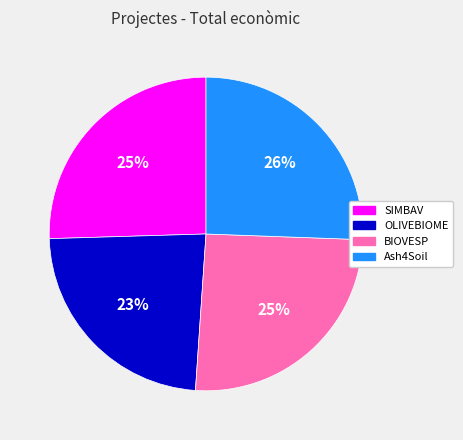

Which slice is the smallest?

OLIVEBIOME